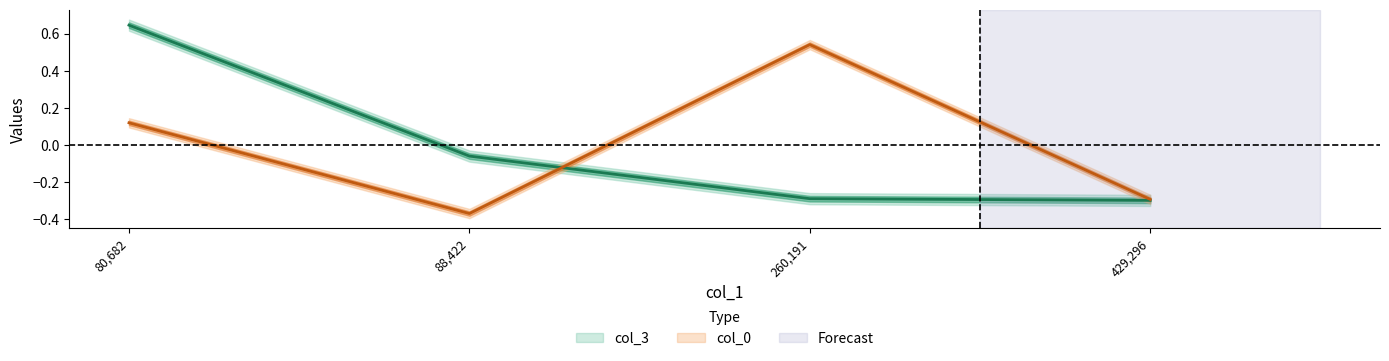

What is the approximate value of col_3 at 80,682?

0.6